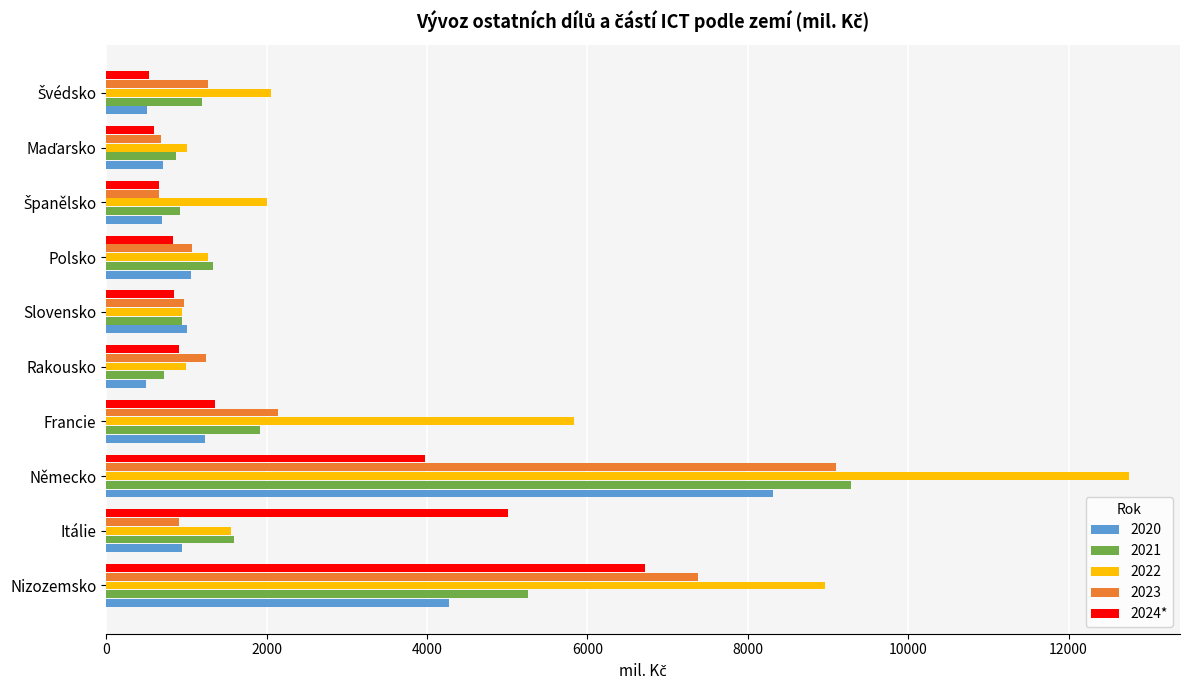

At which category is the sum across all series the highest?

Německo